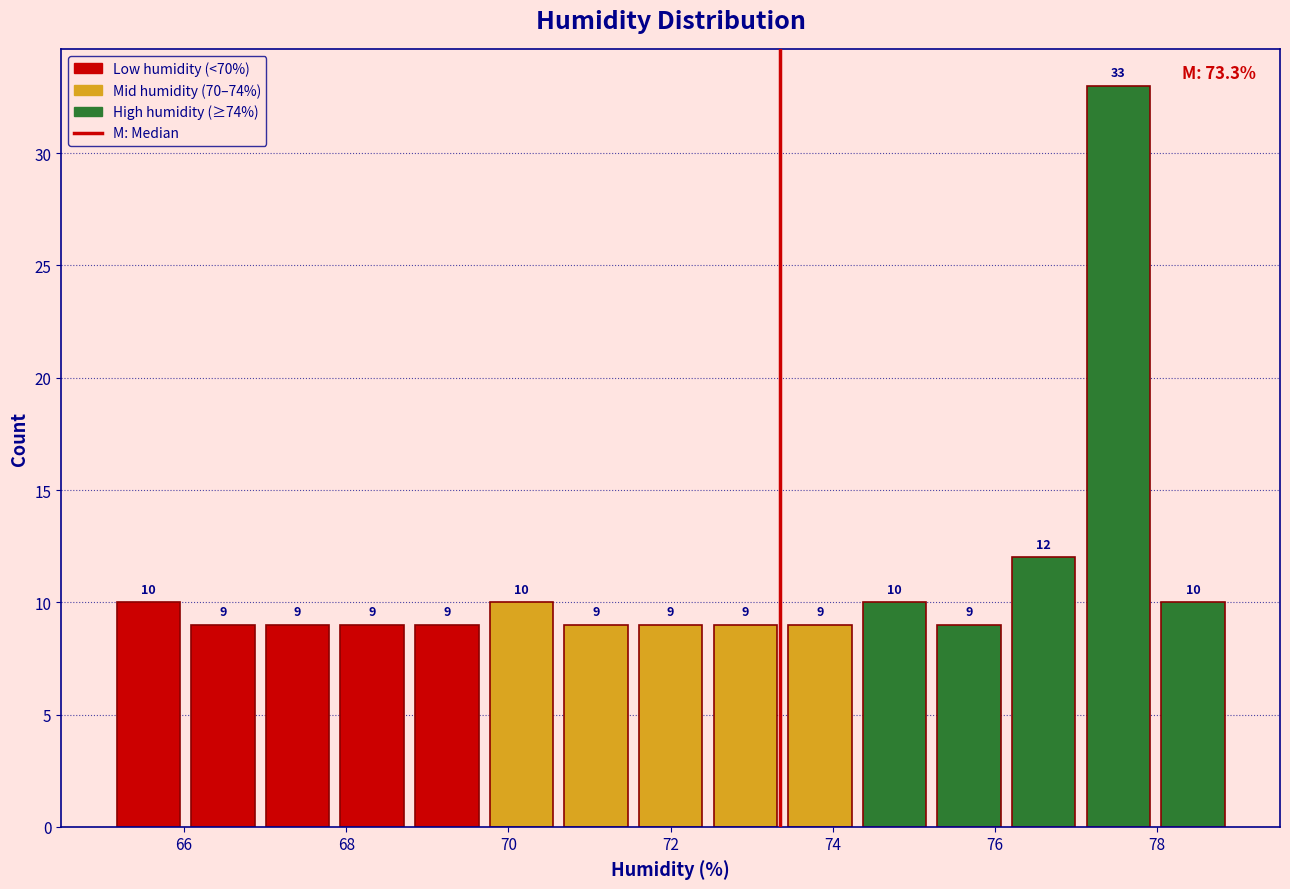

Over which range of the x-axis is the bar tallest?

77.06 to 77.98